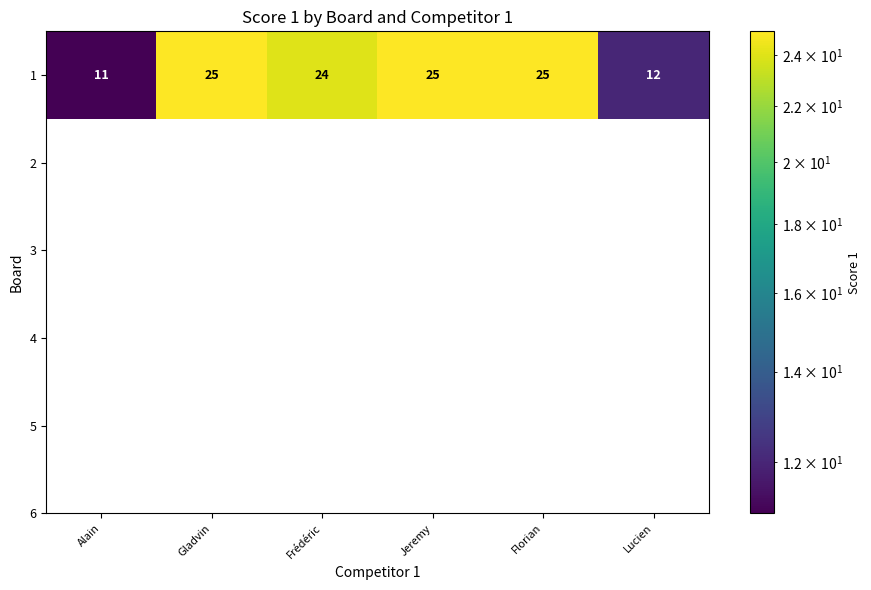

Where is the data nearest to the value 18?

Frédéric